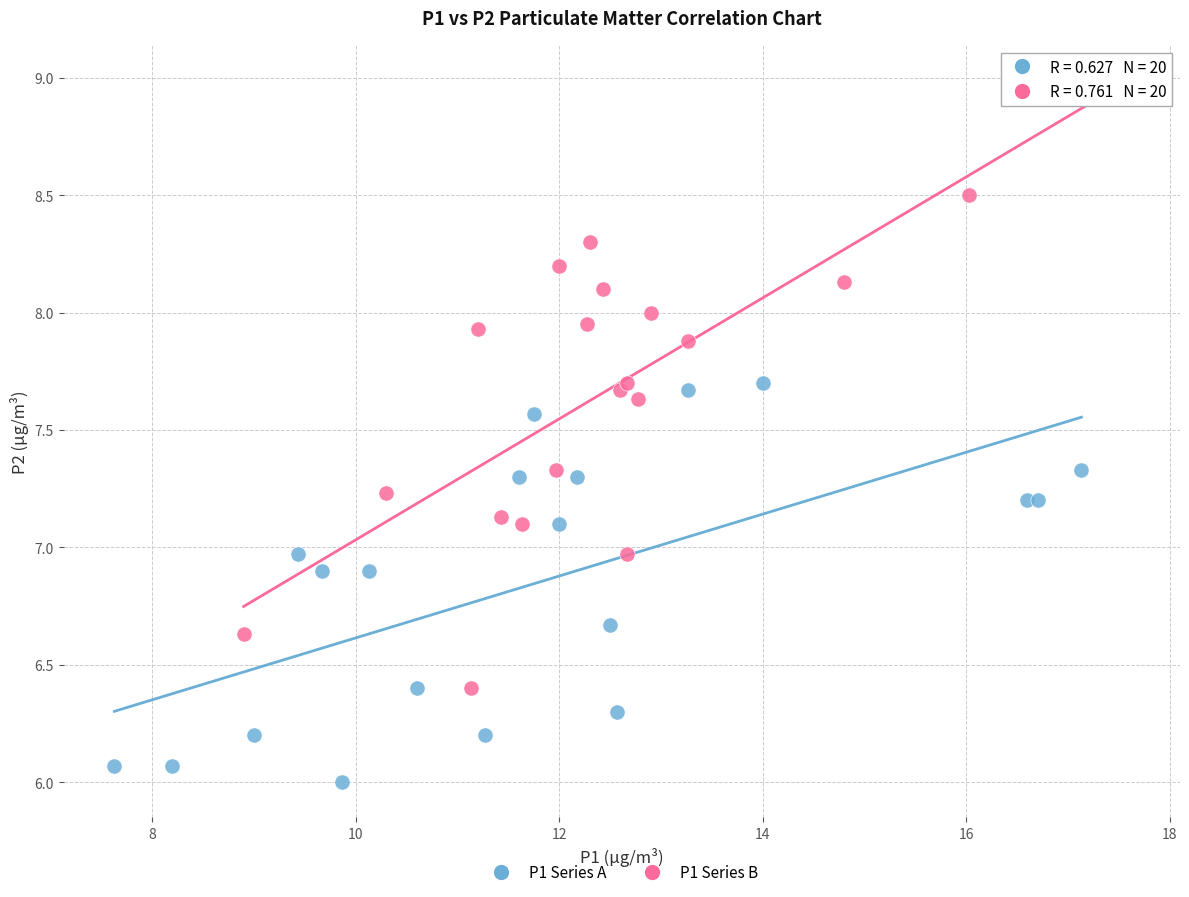

Which series reaches the minimum Y coordinate?

P1 Series A